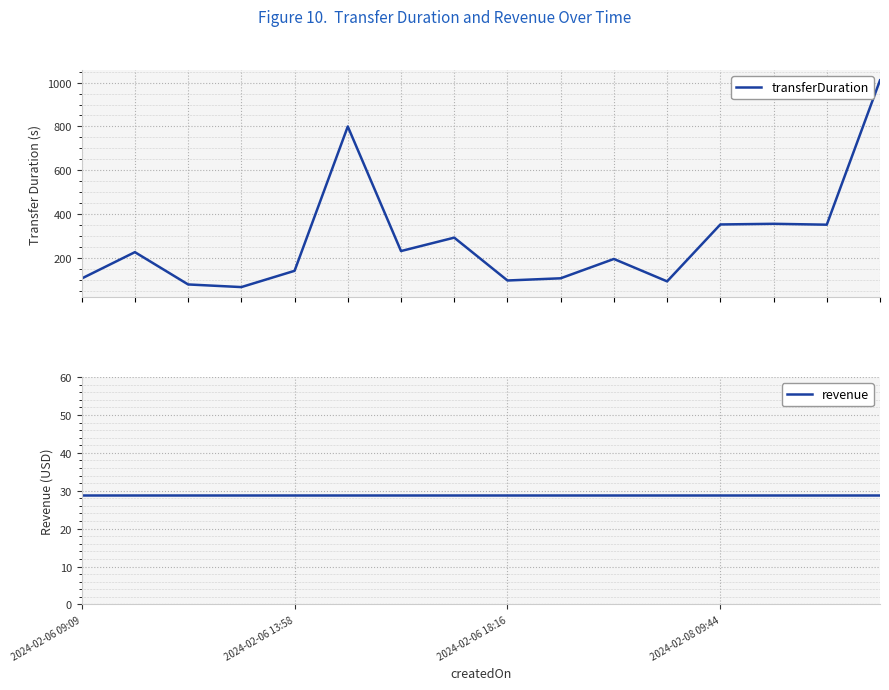

What is the value of the revenue point at the 6th from the left?

29